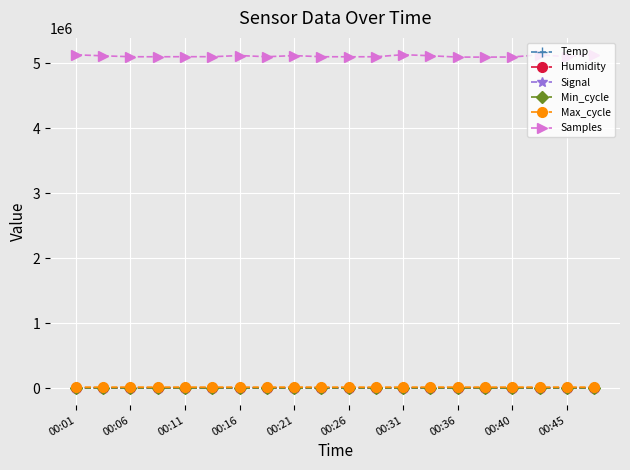

What is the sum of all Humidity values?

1750.1